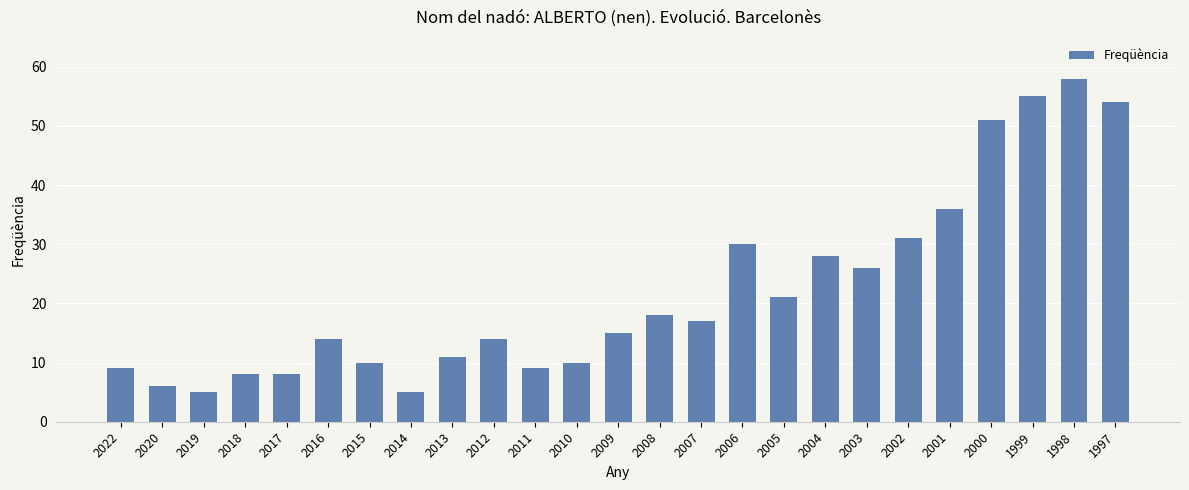

Reading left to right, list all the values displayed in this chart.

2022=9	2020=6	2019=5	2018=8	2017=8	2016=14	2015=10	2014=5	2013=11	2012=14	2011=9	2010=10	2009=15	2008=18	2007=17	2006=30	2005=21	2004=28	2003=26	2002=31	2001=36	2000=51	1999=55	1998=58	1997=54